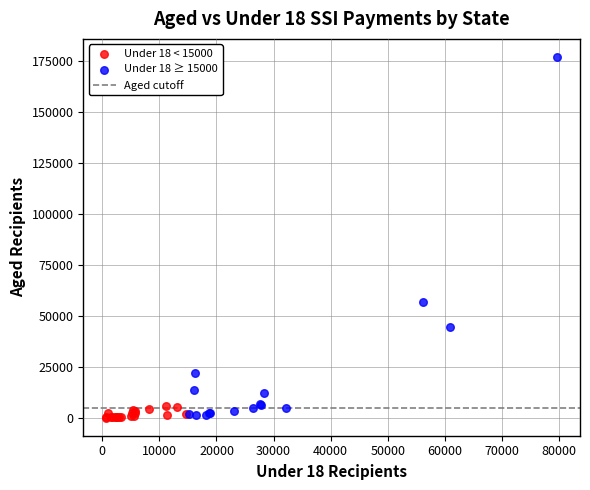

Which series has the largest Y range (max minus min)?

Under 18 ≥ 15000